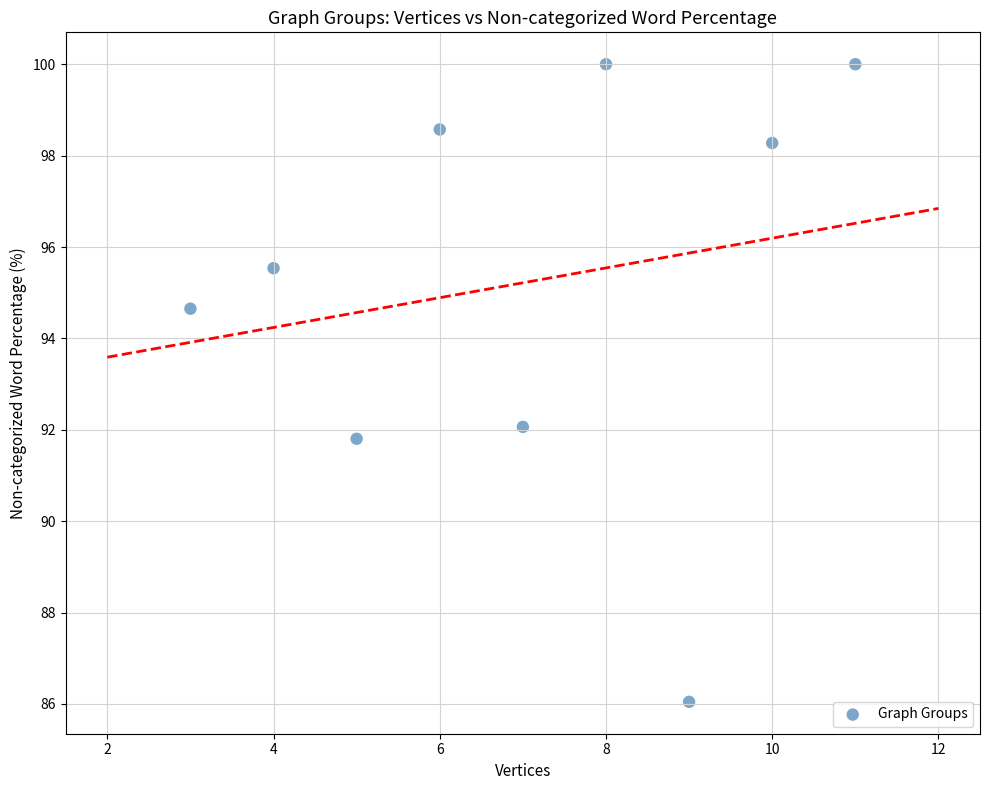

What is the range of Y values (max minus min)?

14.0